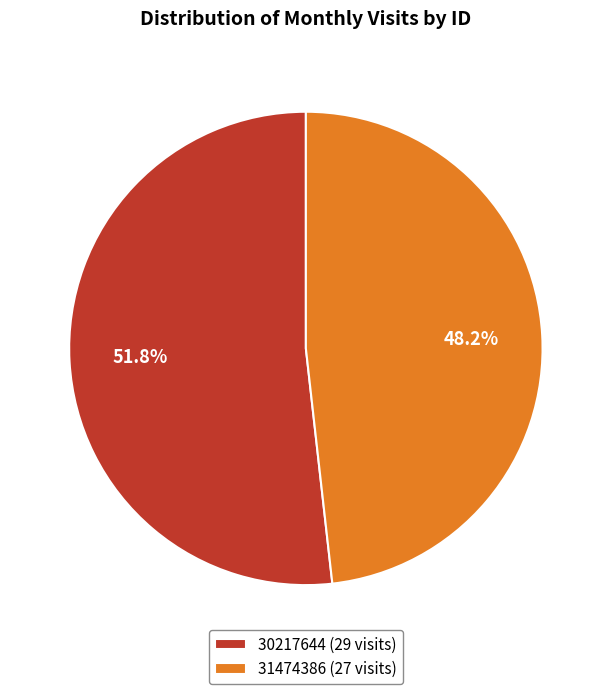

What is the ratio of the value at 30217644 (29 visits) to the value at 31474386 (27 visits)?

1.1